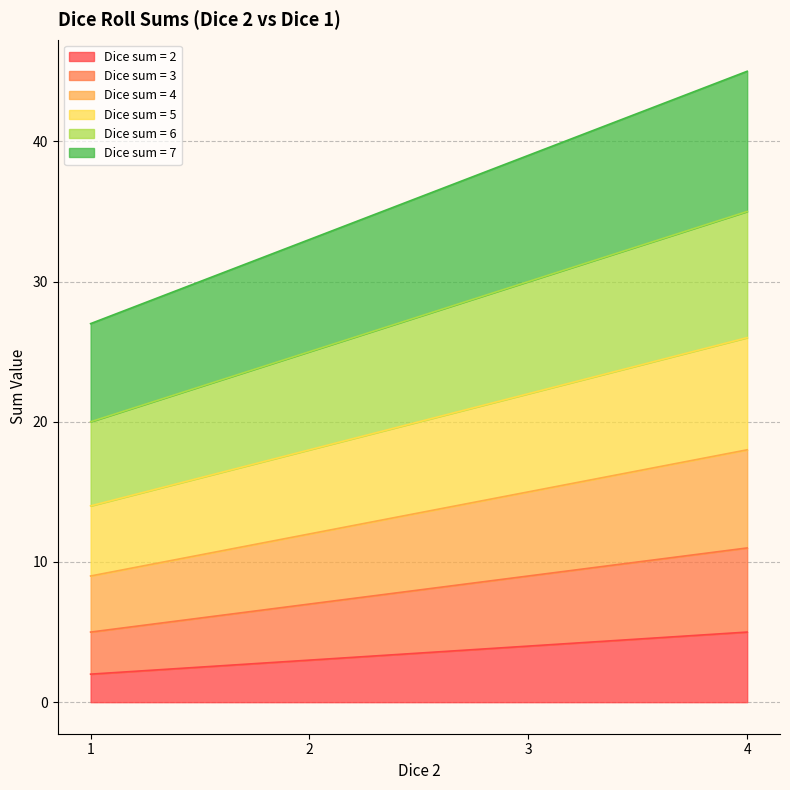

What is the difference between the maximum and second lowest values in the Dice sum = 3 series?

4